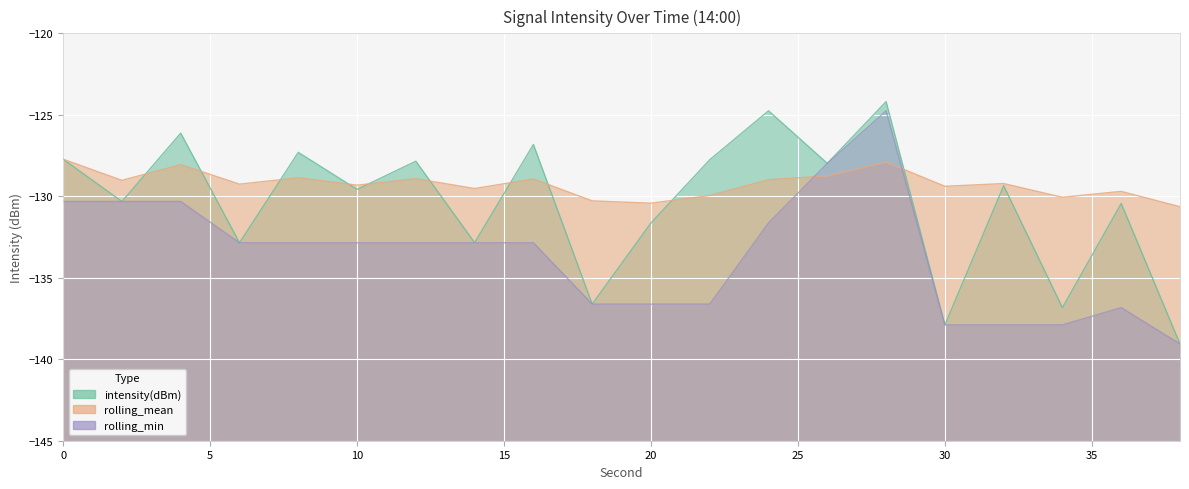

What is the spread (max minus min) of values at 24?

6.9